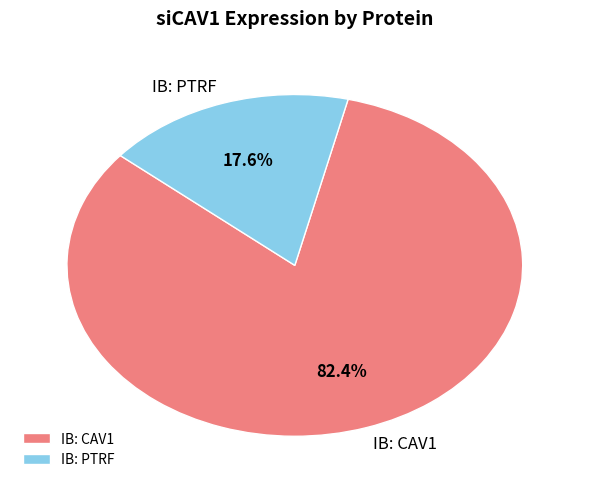

To the nearest percent, what percentage of the pie is IB: CAV1?

82%